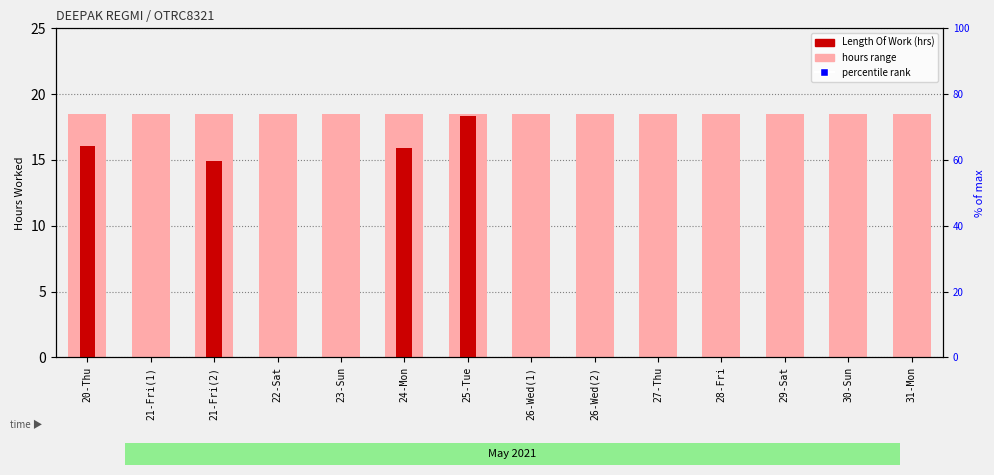

At which category is the sum across all series the highest?

25-Tue